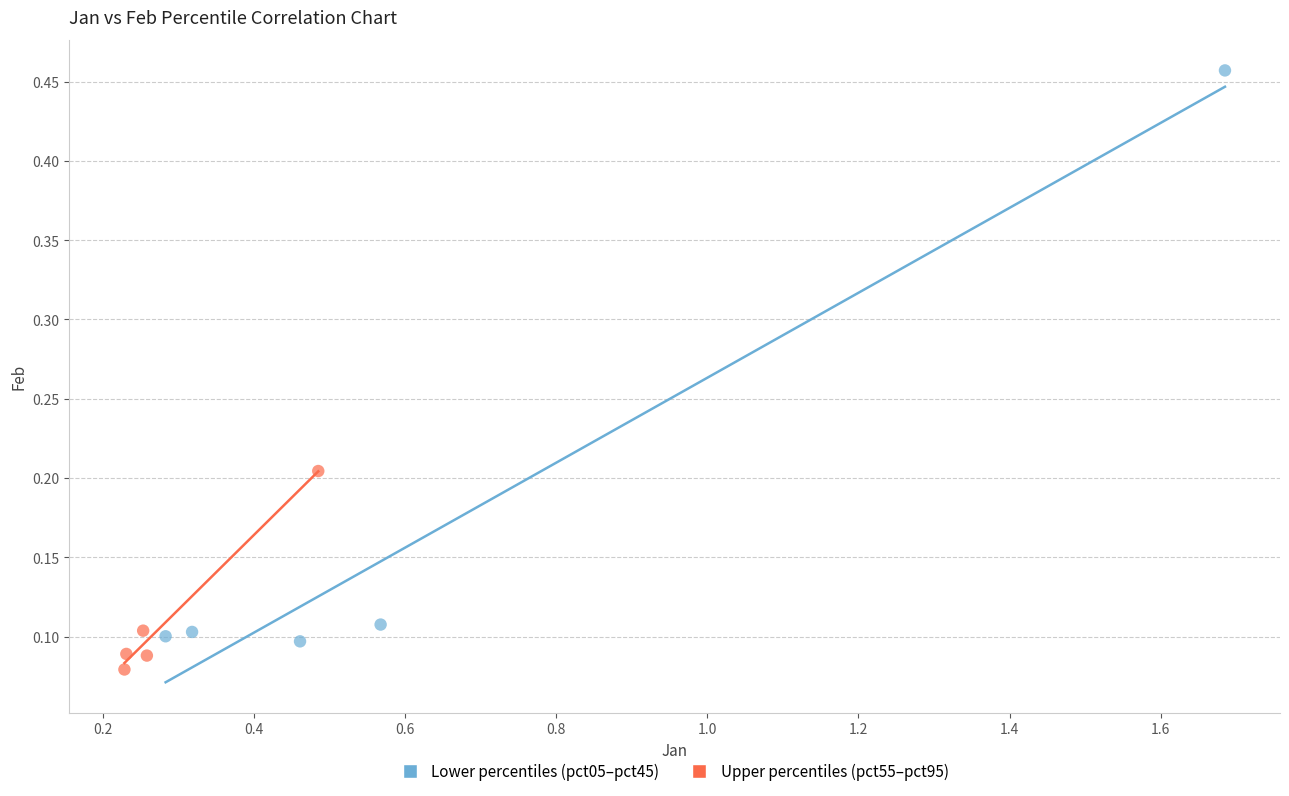

Which series has the widest spread of Y values?

Lower percentiles (pct05–pct45)